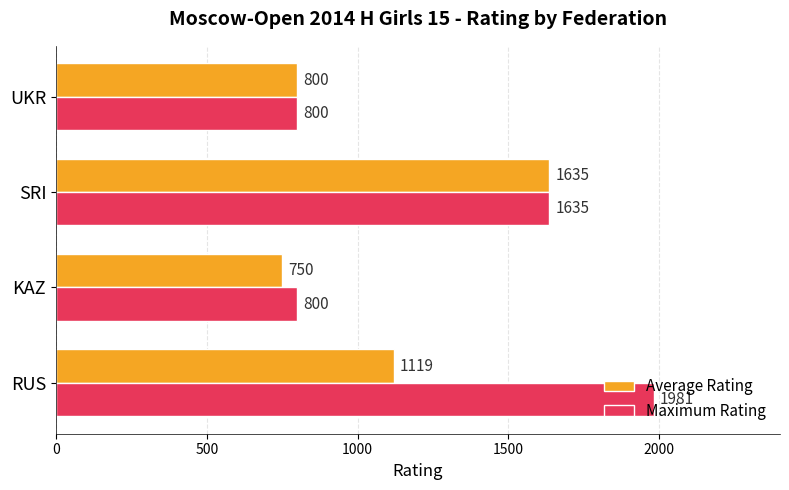

Read the Maximum Rating value at KAZ, to the nearest 10.

800